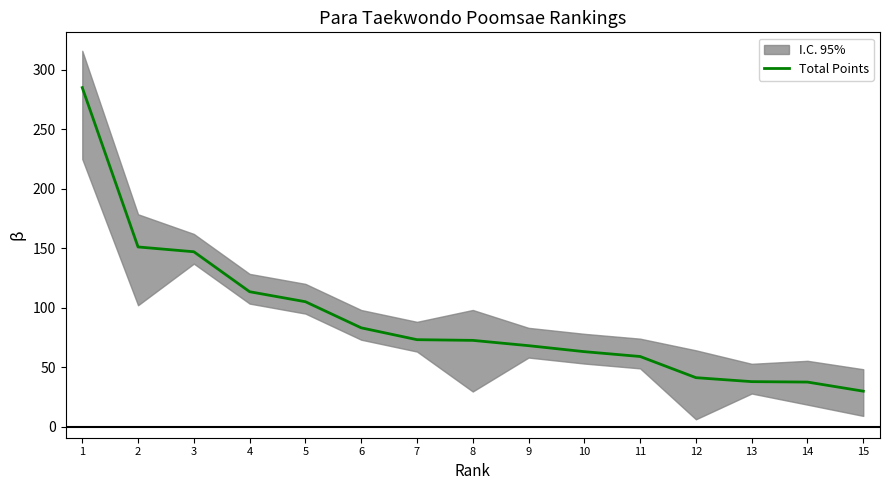

What is the sum of the values at 9 and 2?

219.1